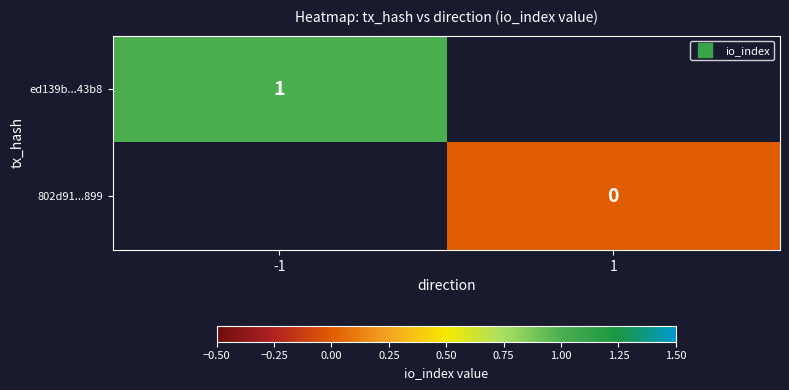

The 802d91...899 series shows 0.0 at 1. True or false?

True